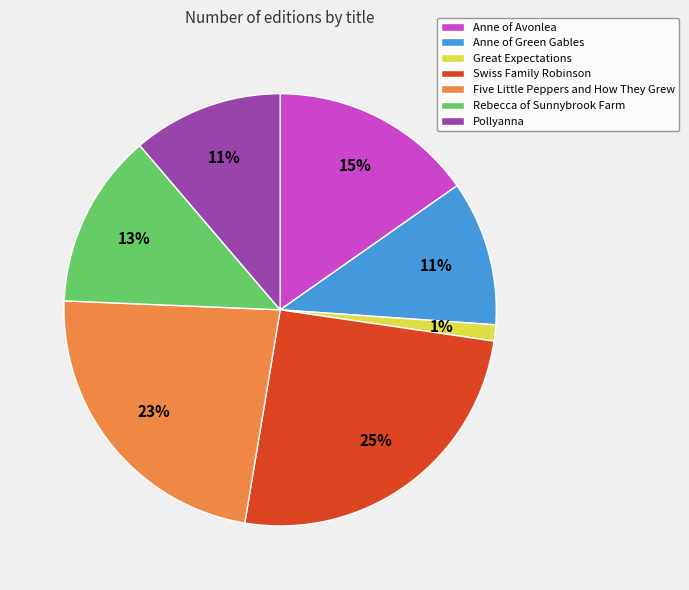

To the nearest percent, what is the combined percentage of Anne of Green Gables and Great Expectations?

12%